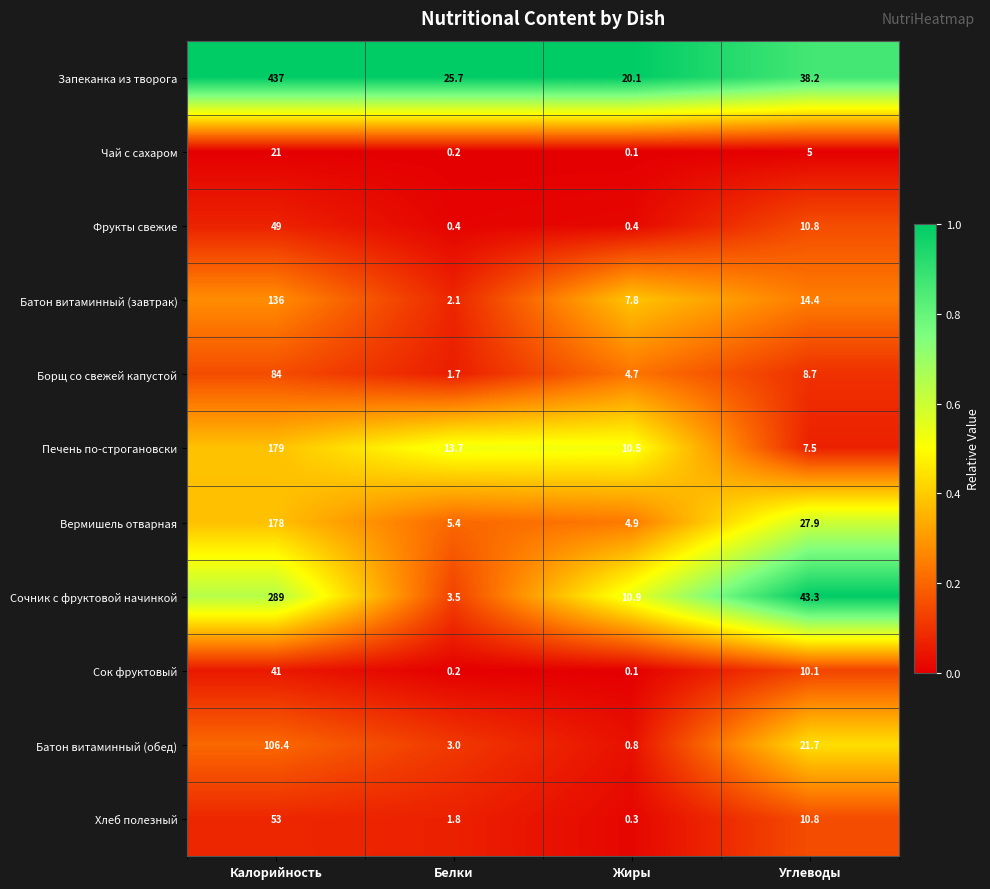

Which category has the lowest value across all series?

Жиры